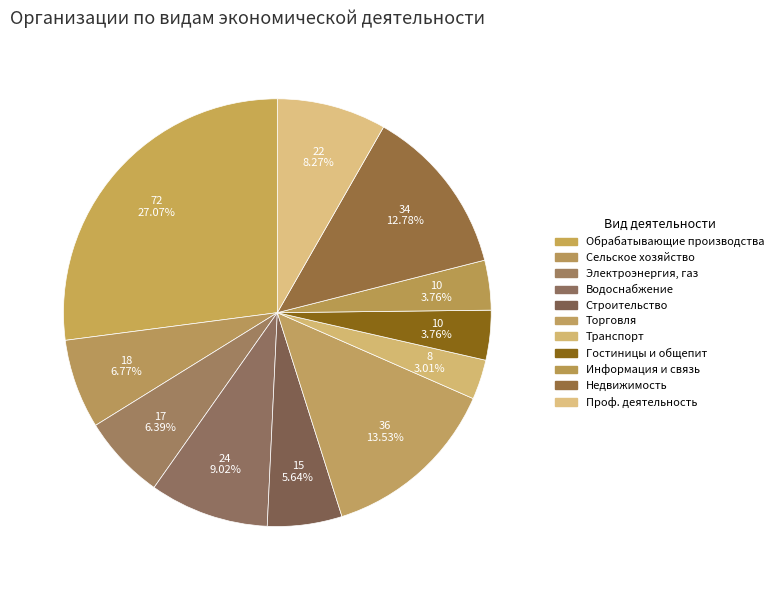

Rank the categories by value from lowest to highest.

ТРАНСПОРТИРОВКА И ХРАНЕНИЕ, ДЕЯТЕЛЬНОСТЬ ГОСТИНИЦ, ДЕЯТЕЛЬНОСТЬ В ОБЛАСТИ ИНФОРМАЦИИ, СТРОИТЕЛЬСТВО, ОБЕСПЕЧЕНИЕ ЭЛЕКТРИЧЕСКОЙ ЭНЕРГИЕЙ, СЕЛЬСКОЕ, ЛЕСНОЕ ХОЗЯЙСТВО, ДЕЯТЕЛЬНОСТЬ ПРОФЕССИОНАЛЬНАЯ, ВОДОСНАБЖЕНИЕ; ВОДООТВЕДЕНИЕ, ДЕЯТЕЛЬНОСТЬ ПО ОПЕРАЦИЯМ С НЕДВИЖИМЫМ ИМУЩЕСТВОМ, ТОРГОВЛЯ ОПТОВАЯ И РОЗНИЧНАЯ, ОБРАБАТЫВАЮЩИЕ ПРОИЗВОДСТВА